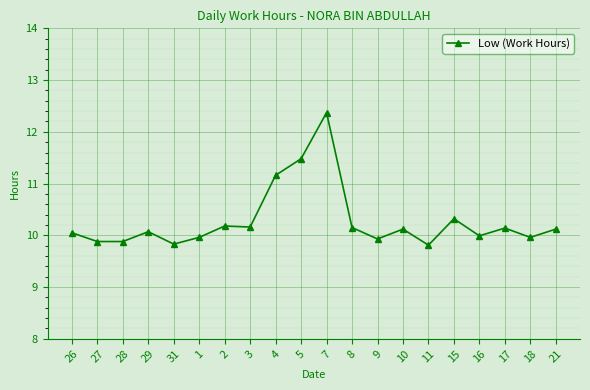

The value at 15 is 5.7. True or false?

False